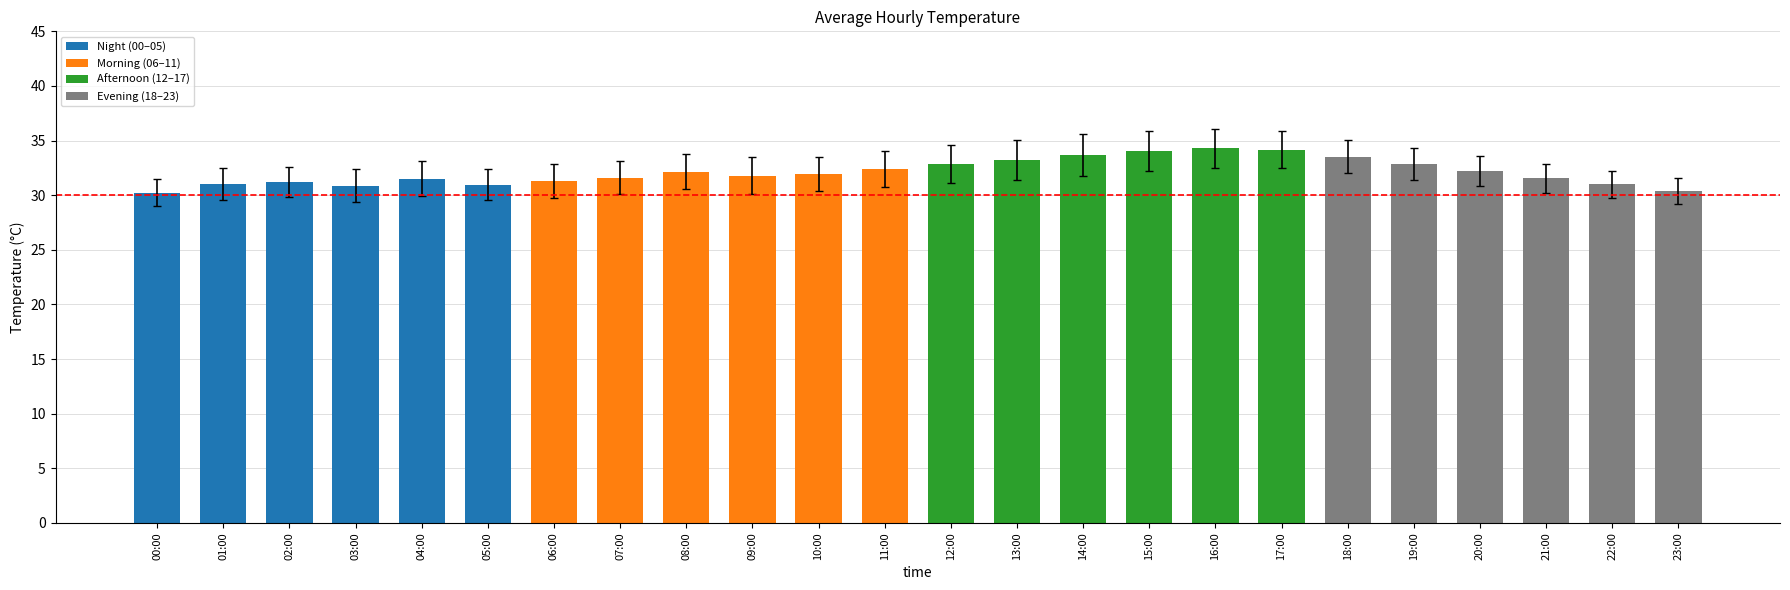

What position from the left is 10:00?

11